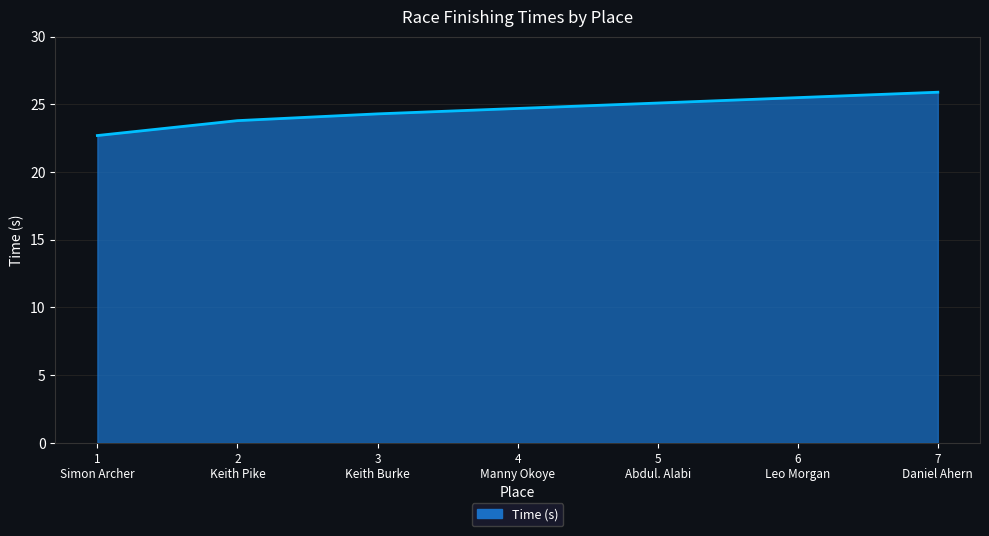

List the labels in order of value, largest first.

7
Daniel Ahern, 6
Leo Morgan, 5
Abdul. Alabi, 4
Manny Okoye, 3
Keith Burke, 2
Keith Pike, 1
Simon Archer